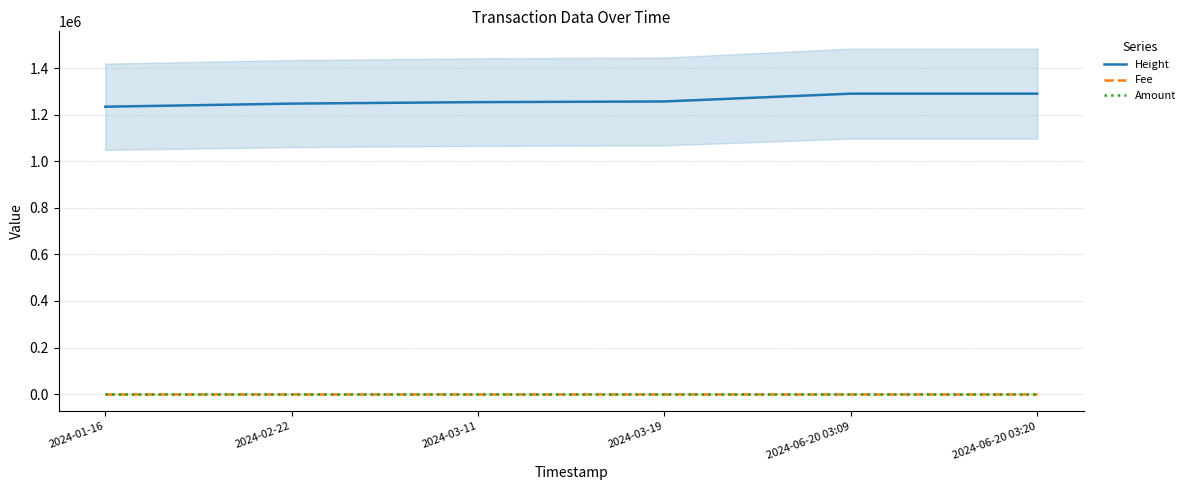

True or false: Height has more than 0 points higher than both neighbors.

False